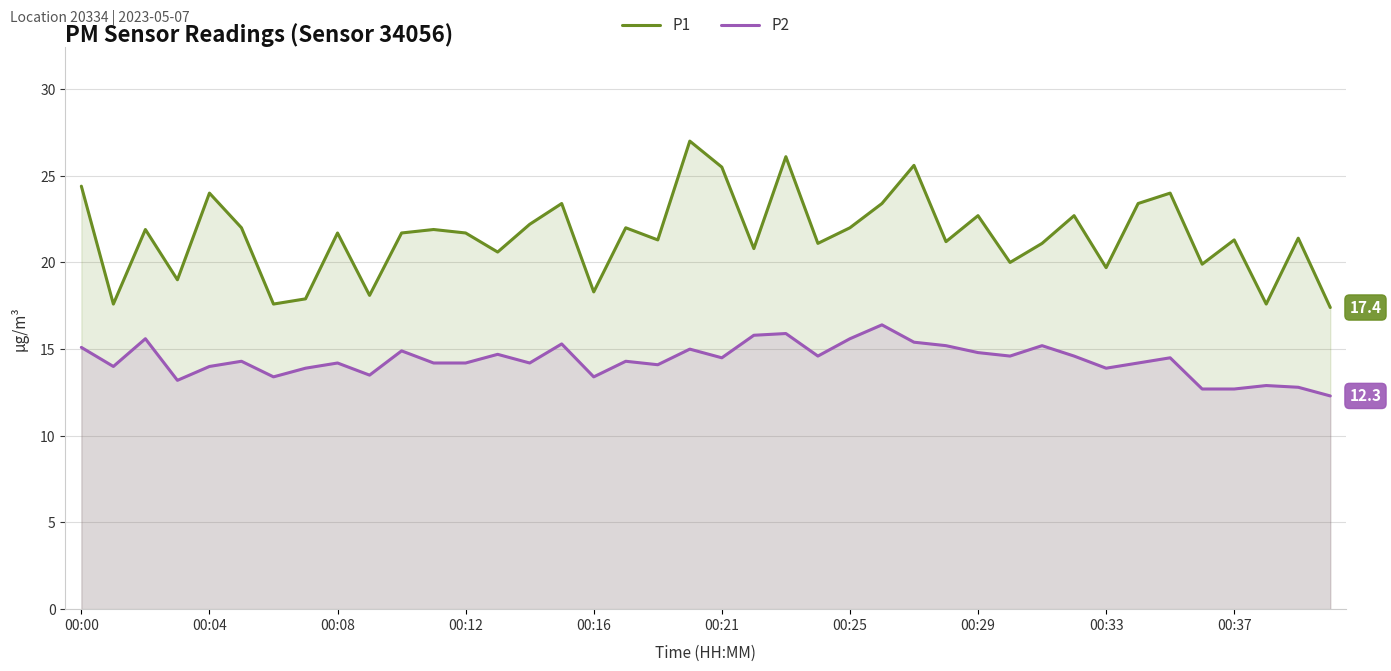

What is the average value of the P2 series?

14.4